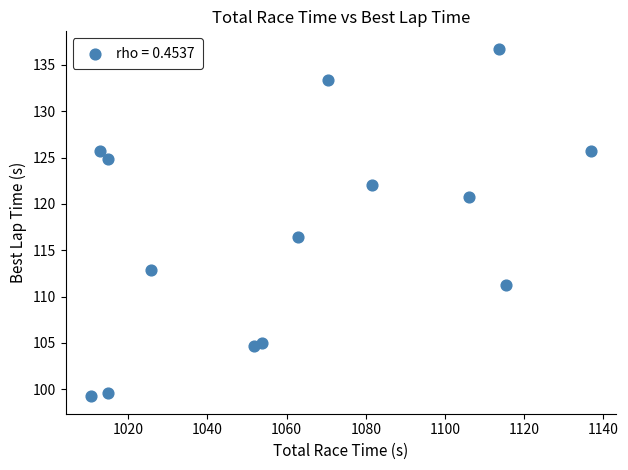

What is the range of X values (max minus min)?

126.3